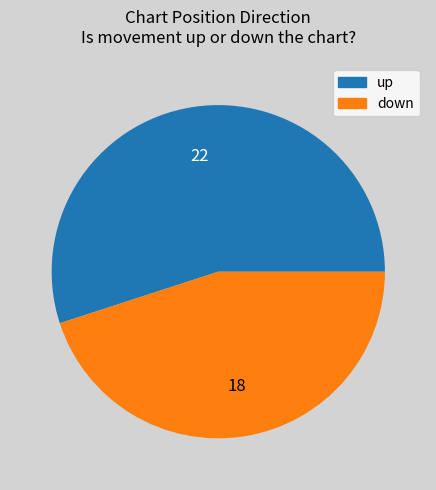

Which category accounts for the majority?

up